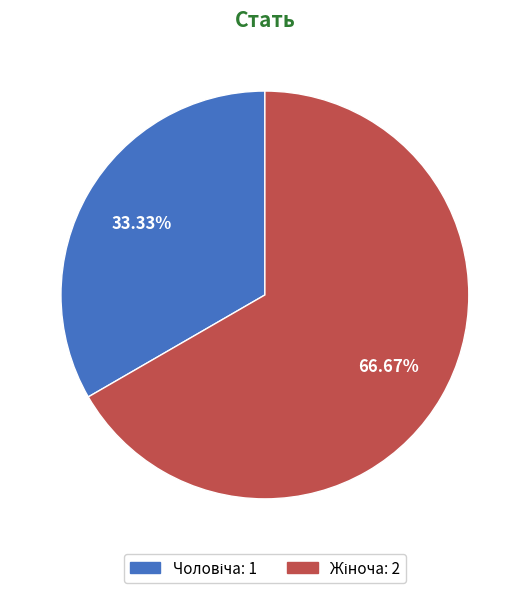

Does any single category account for the majority?

Yes